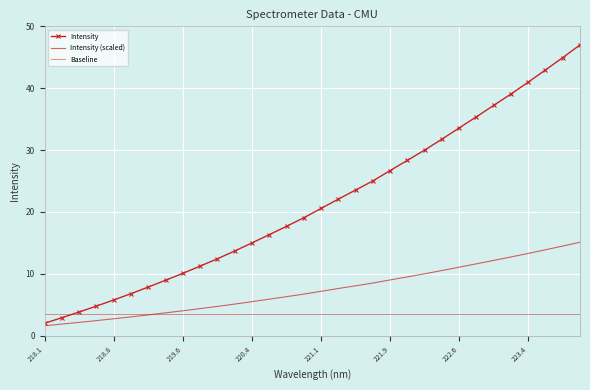

What is the value of the Baseline point at the 3rd from the left?

3.5